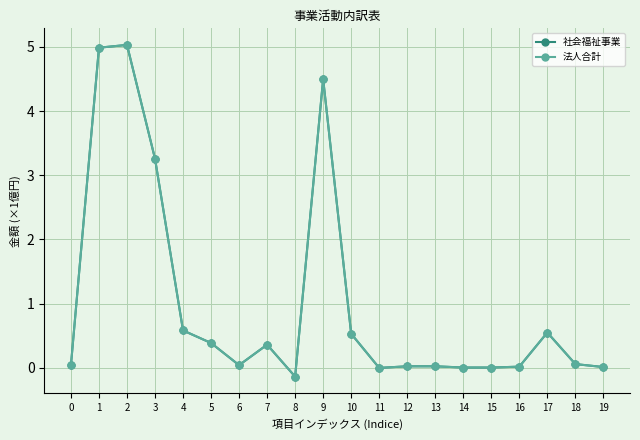

Between 10 and 17, which is larger?

17